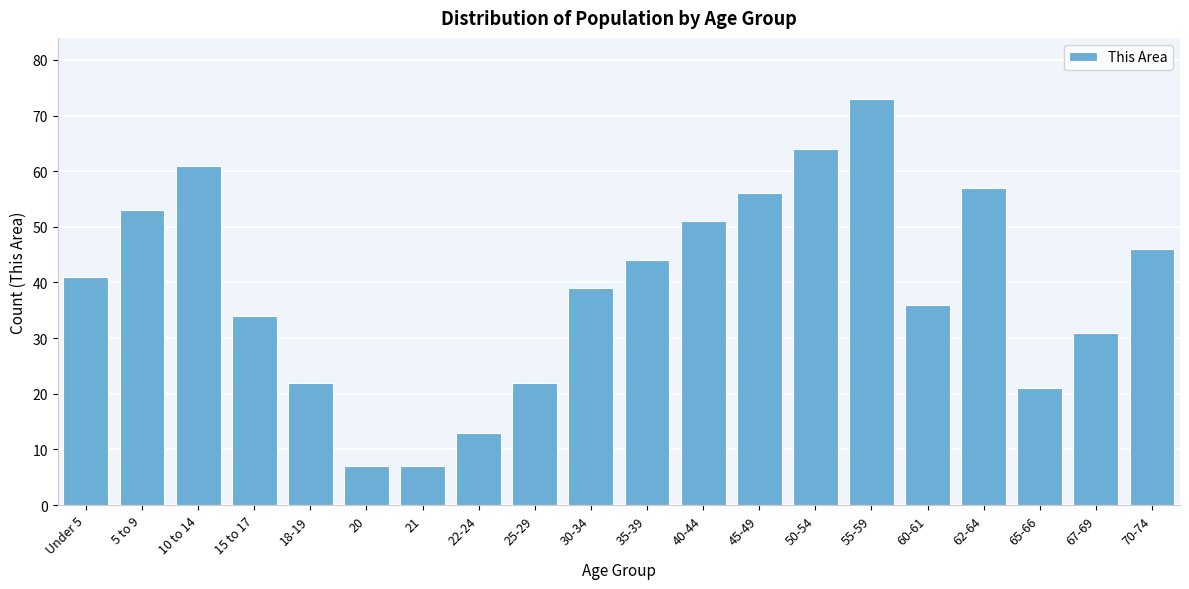

Reading right to left, transcribe all the data shown in this chart.

46	31	21	57	36	73	64	56	51	44	39	22	13	7	7	22	34	61	53	41